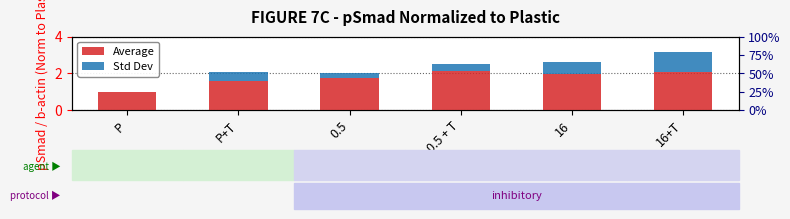

What is the difference between the Std Dev values at P+T and P?

0.5